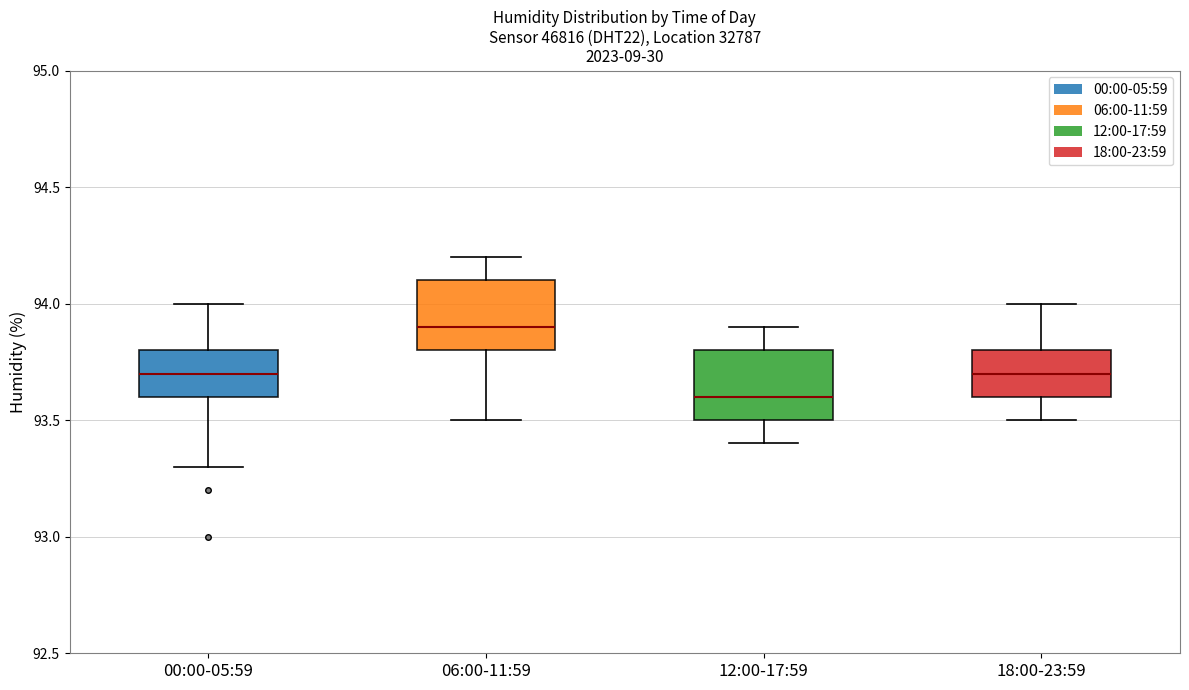

Reading left to right, read every box against the y-axis: the position of its median line, the range the box covers, and the ends of its whiskers. The values are not printed on the chart, so give them approximately, as read against the axis.

00:00-05:59: median 93.7, box 93.6 to 93.8, whiskers 93.3 to 94.0
06:00-11:59: median 93.9, box 93.8 to 94.1, whiskers 93.5 to 94.2
12:00-17:59: median 93.6, box 93.5 to 93.8, whiskers 93.4 to 93.9
18:00-23:59: median 93.7, box 93.6 to 93.8, whiskers 93.5 to 94.0